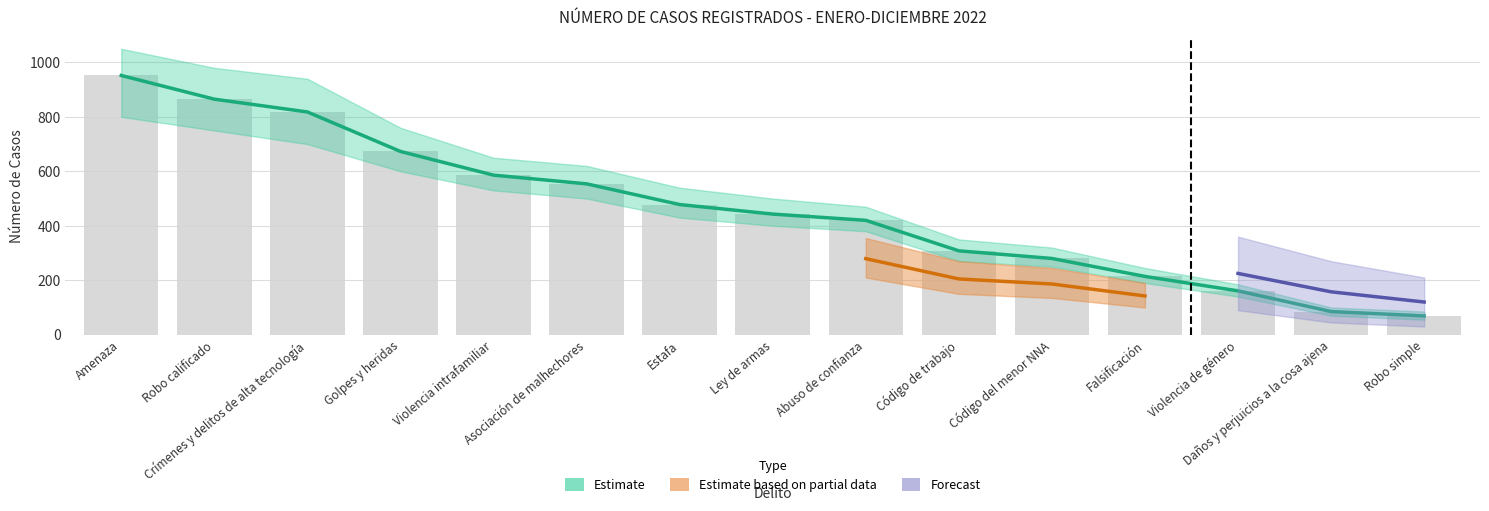

Reading left to right, extract all data points from this chart.

Total: 952	865	818	673	586	554	478	443	420	308	280	214	161	85	69
Porcentaje (x1000): 952	865	818	673	586	554	478	443	420	308	280	214	161	85	69